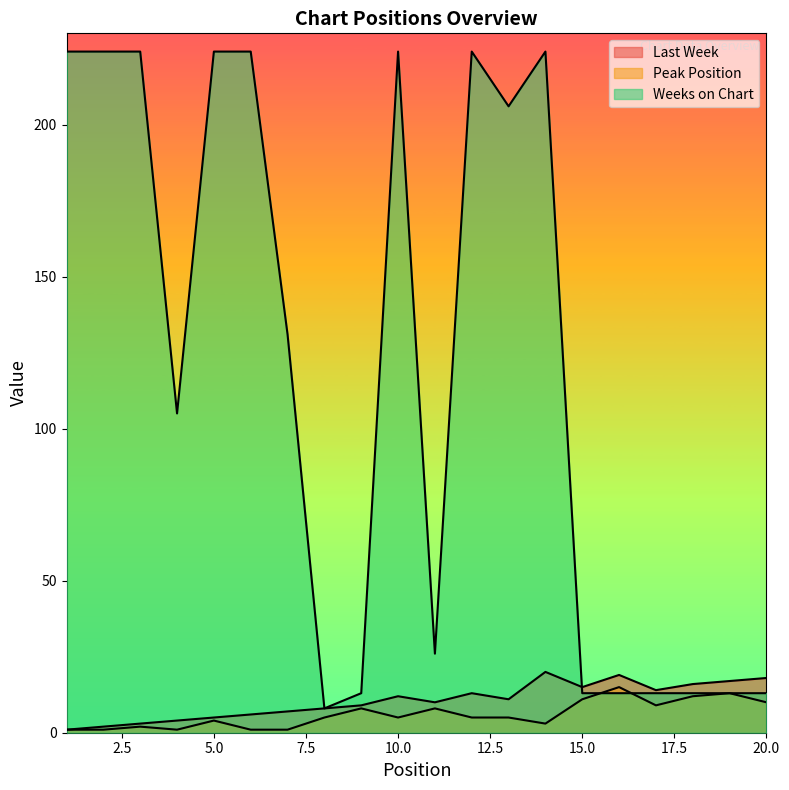

What is the value of the Weeks on Chart point at the 2nd from the left?

224